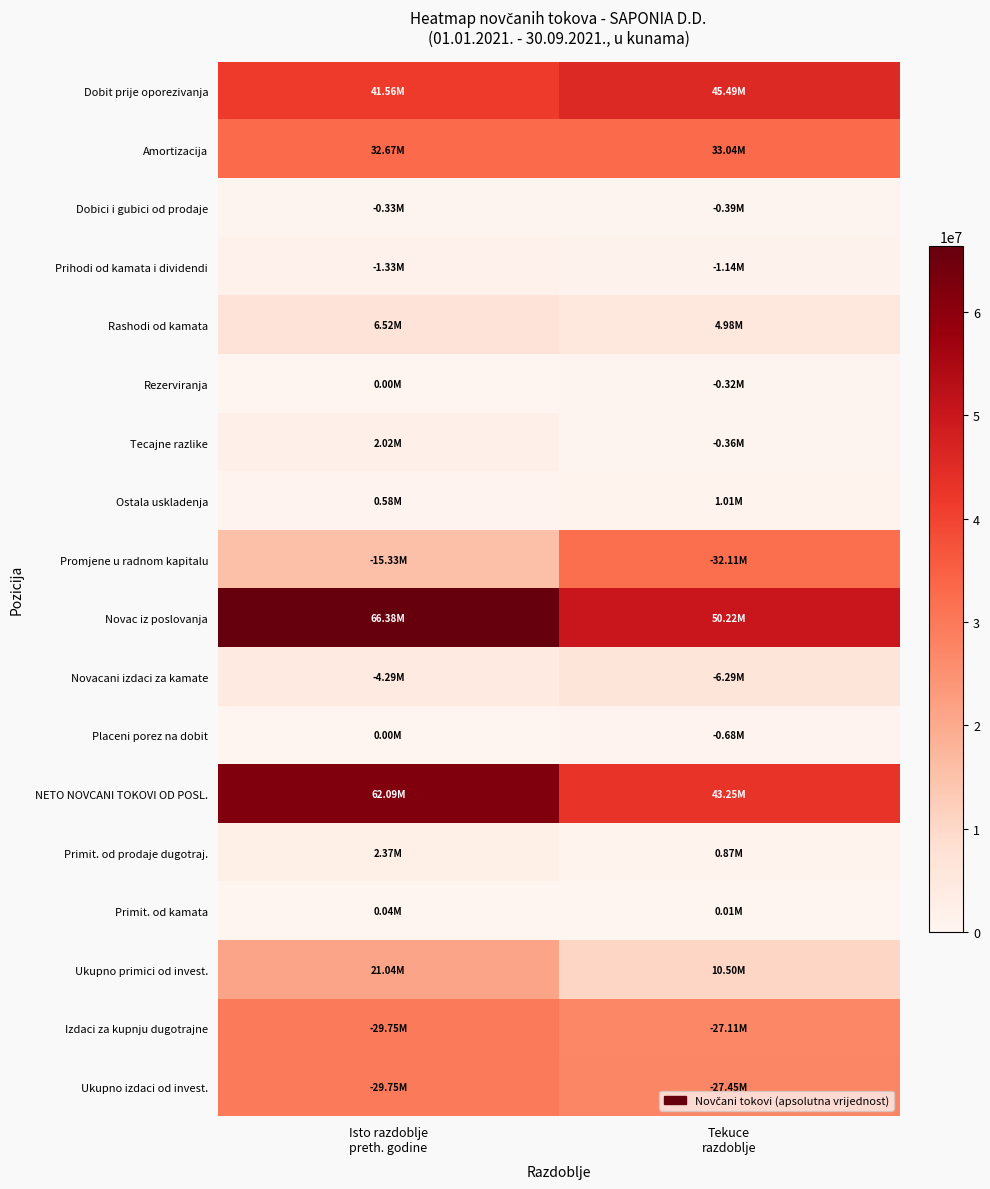

Reading right to left, what are all the values shown in this chart?

Dobit prije oporezivanja: Tekuce
razdoblje=45493921	Isto razdoblje
preth. godine=41561534
Amortizacija: Tekuce
razdoblje=33042441	Isto razdoblje
preth. godine=32673497
Dobici i gubici od prodaje: Tekuce
razdoblje=388859	Isto razdoblje
preth. godine=325543
Prihodi od kamata i dividendi: Tekuce
razdoblje=1138559	Isto razdoblje
preth. godine=1329623
Rashodi od kamata: Tekuce
razdoblje=4982206	Isto razdoblje
preth. godine=6520955
Rezerviranja: Tekuce
razdoblje=315451	Isto razdoblje
preth. godine=0
Tecajne razlike: Tekuce
razdoblje=357726	Isto razdoblje
preth. godine=2021929
Ostala uskladenja: Tekuce
razdoblje=1013023	Isto razdoblje
preth. godine=580943
Promjene u radnom kapitalu: Tekuce
razdoblje=32111859	Isto razdoblje
preth. godine=15326340
Novac iz poslovanja: Tekuce
razdoblje=50219137	Isto razdoblje
preth. godine=66377352
Novacani izdaci za kamate: Tekuce
razdoblje=6294913	Isto razdoblje
preth. godine=4290714
Placeni porez na dobit: Tekuce
razdoblje=676601	Isto razdoblje
preth. godine=0
NETO NOVCANI TOKOVI OD POSL.: Tekuce
razdoblje=43247623	Isto razdoblje
preth. godine=62086638
Primit. od prodaje dugotraj.: Tekuce
razdoblje=874355	Isto razdoblje
preth. godine=2368585
Primit. od kamata: Tekuce
razdoblje=12790	Isto razdoblje
preth. godine=38286
Ukupno primici od invest.: Tekuce
razdoblje=10502959	Isto razdoblje
preth. godine=21037819
Izdaci za kupnju dugotrajne: Tekuce
razdoblje=27111533	Isto razdoblje
preth. godine=29752993
Ukupno izdaci od invest.: Tekuce
razdoblje=27453310	Isto razdoblje
preth. godine=29752993